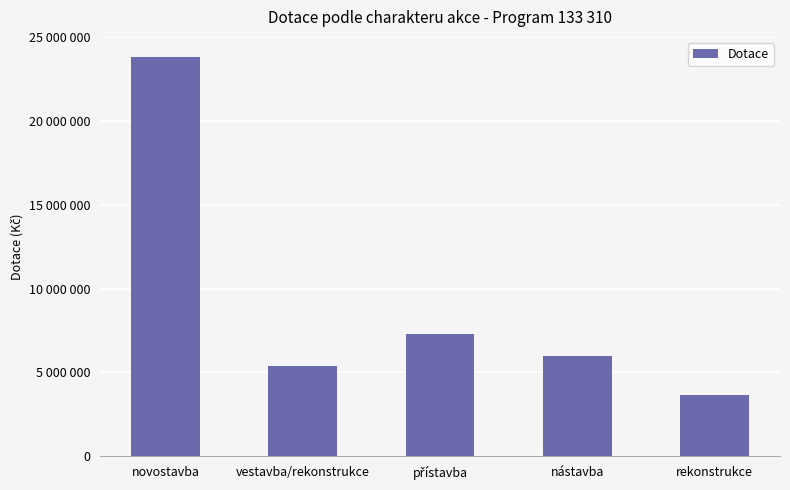

What position from the left is nástavba?

4